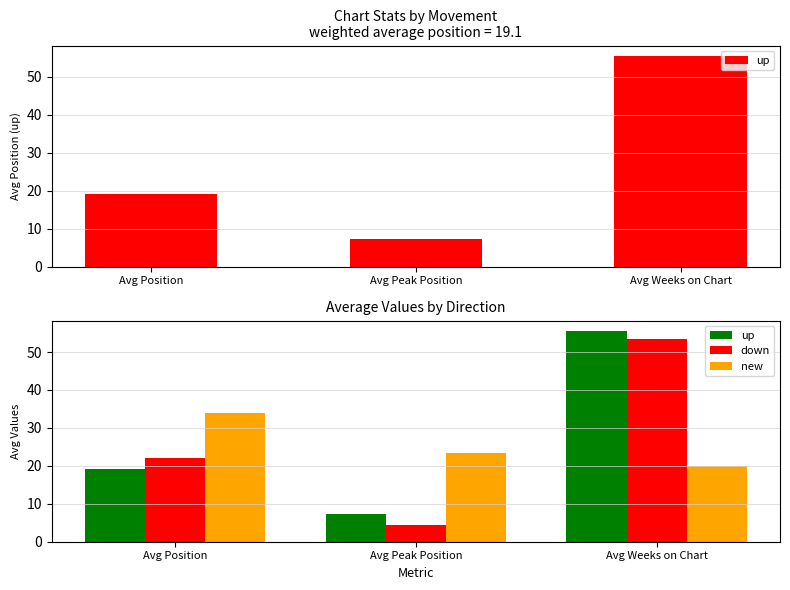

What position from the right is Avg Weeks on Chart?

1